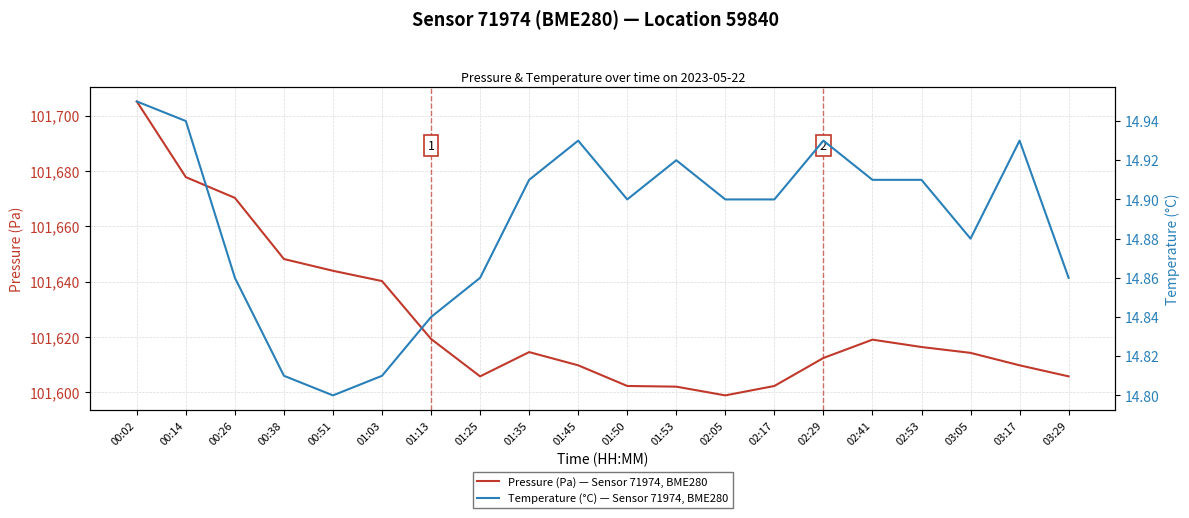

Is this an area chart (filled region under the line)?

No